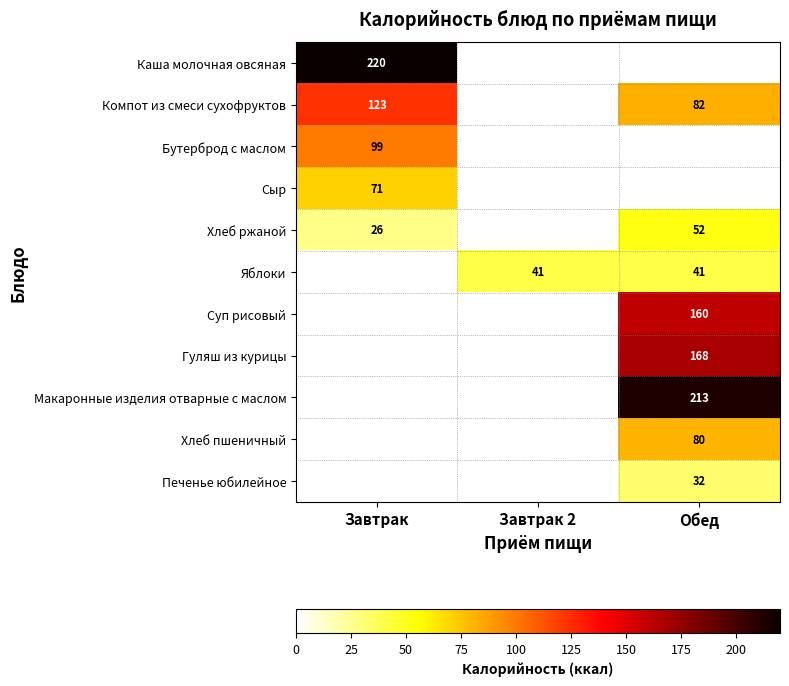

The value of Компот из смеси сухофруктов at Завтрак is 221. True or false?

False